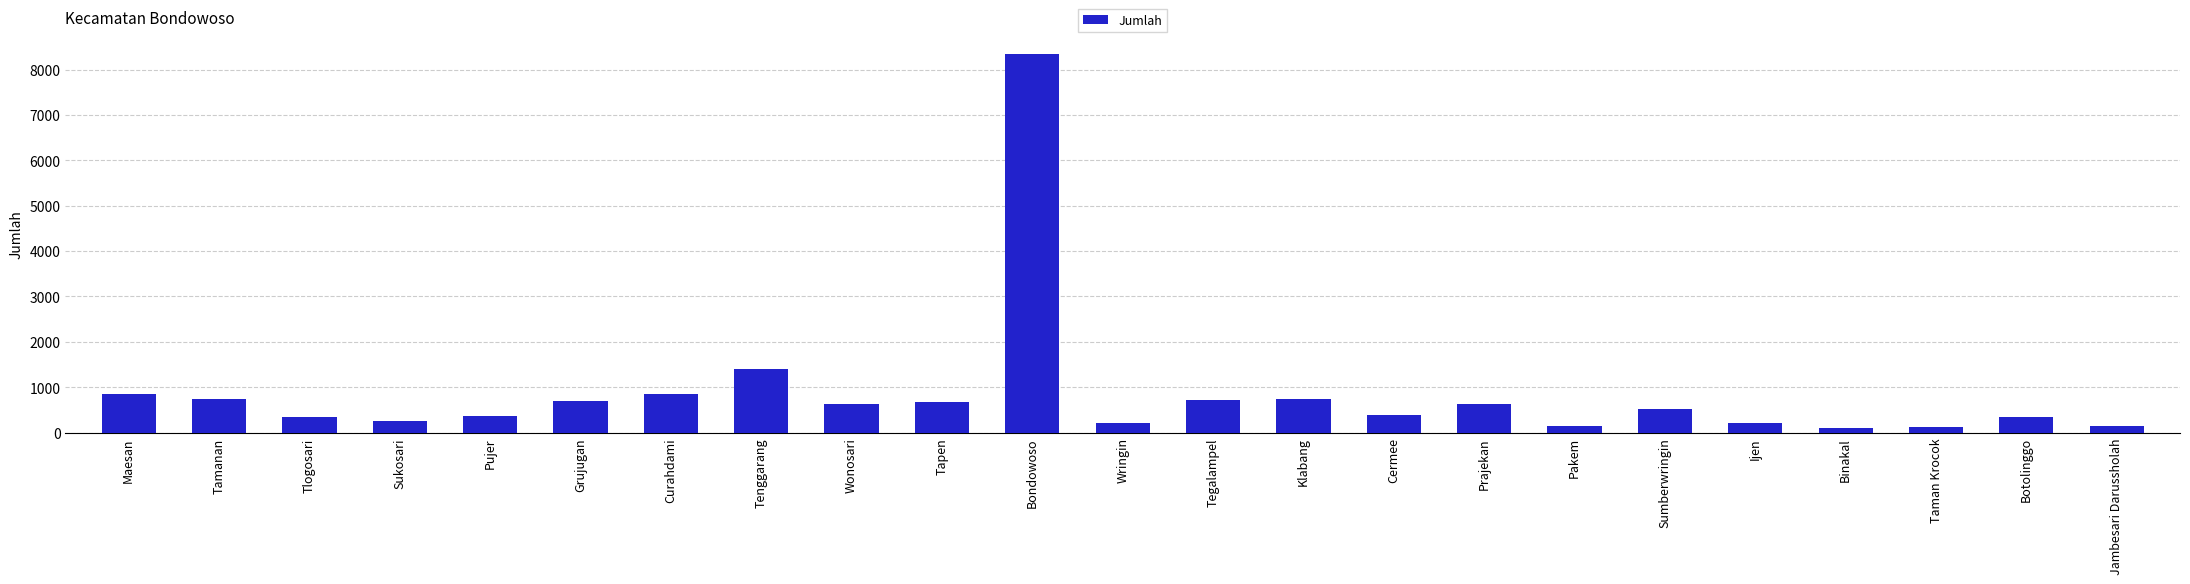

Which category has the highest value across all series?

Bondowoso